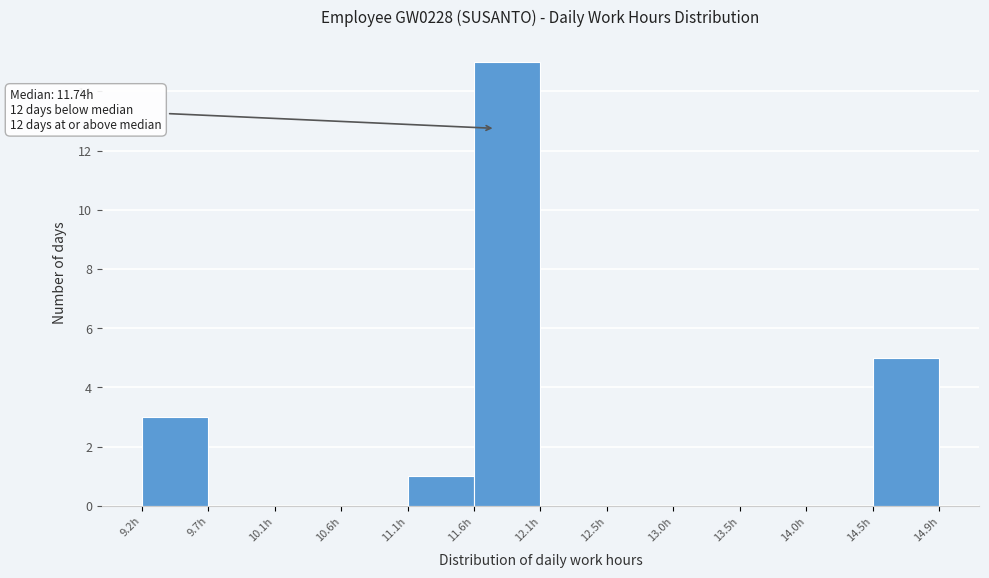

Over which range of the x-axis is the bar tallest?

11.60 to 12.05